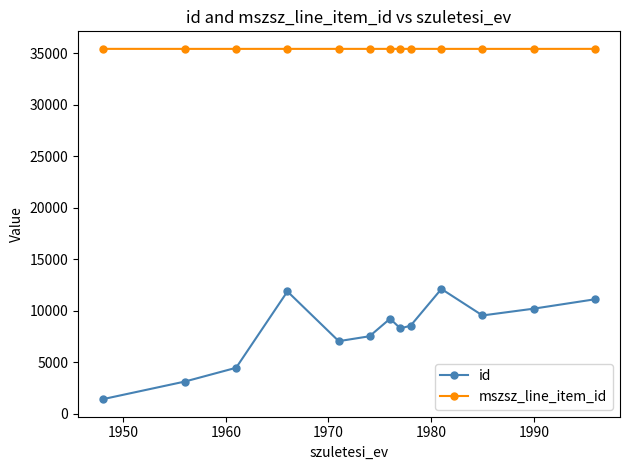

What is the sum of all id values?

104276.7